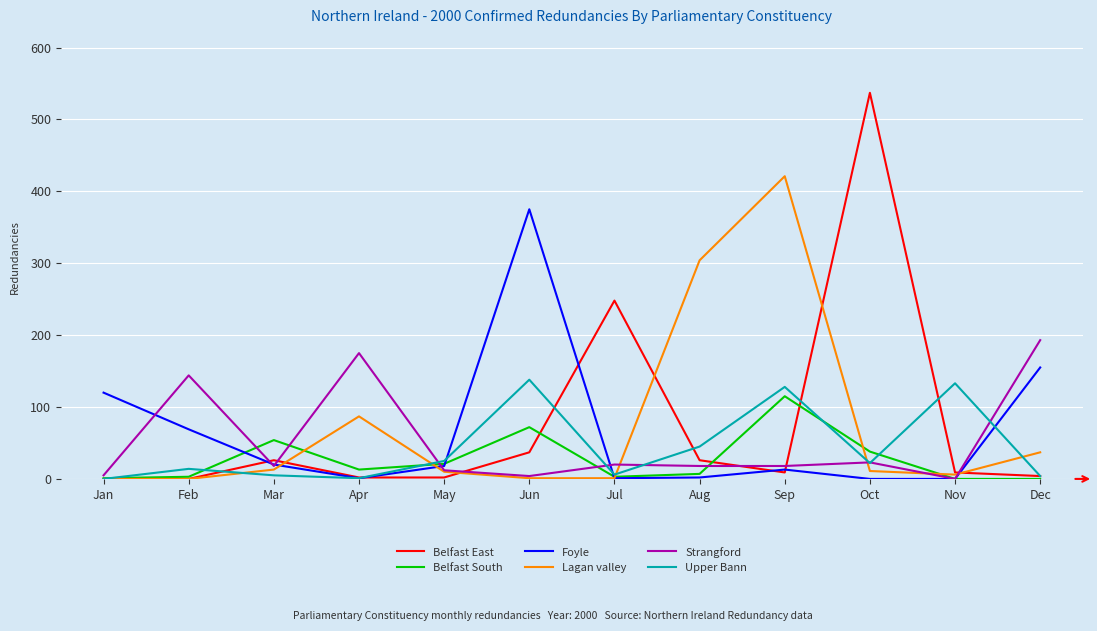

True or false: Lagan valley and Belfast East intersect in this chart.

True